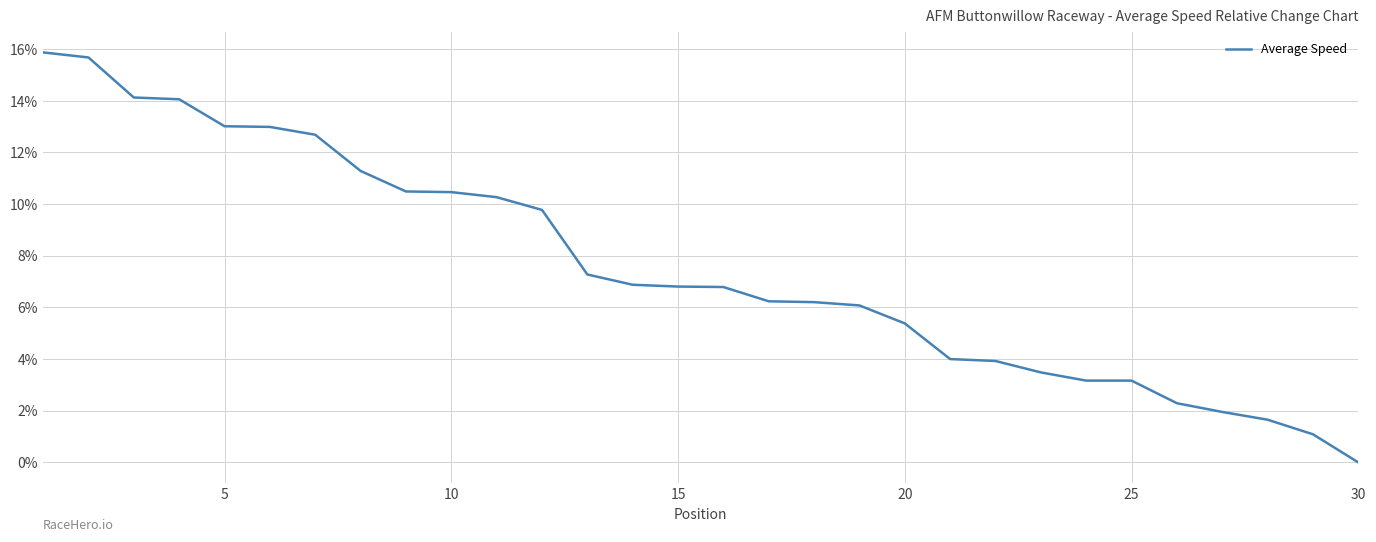

What is the maximum value shown in the chart?

15.9